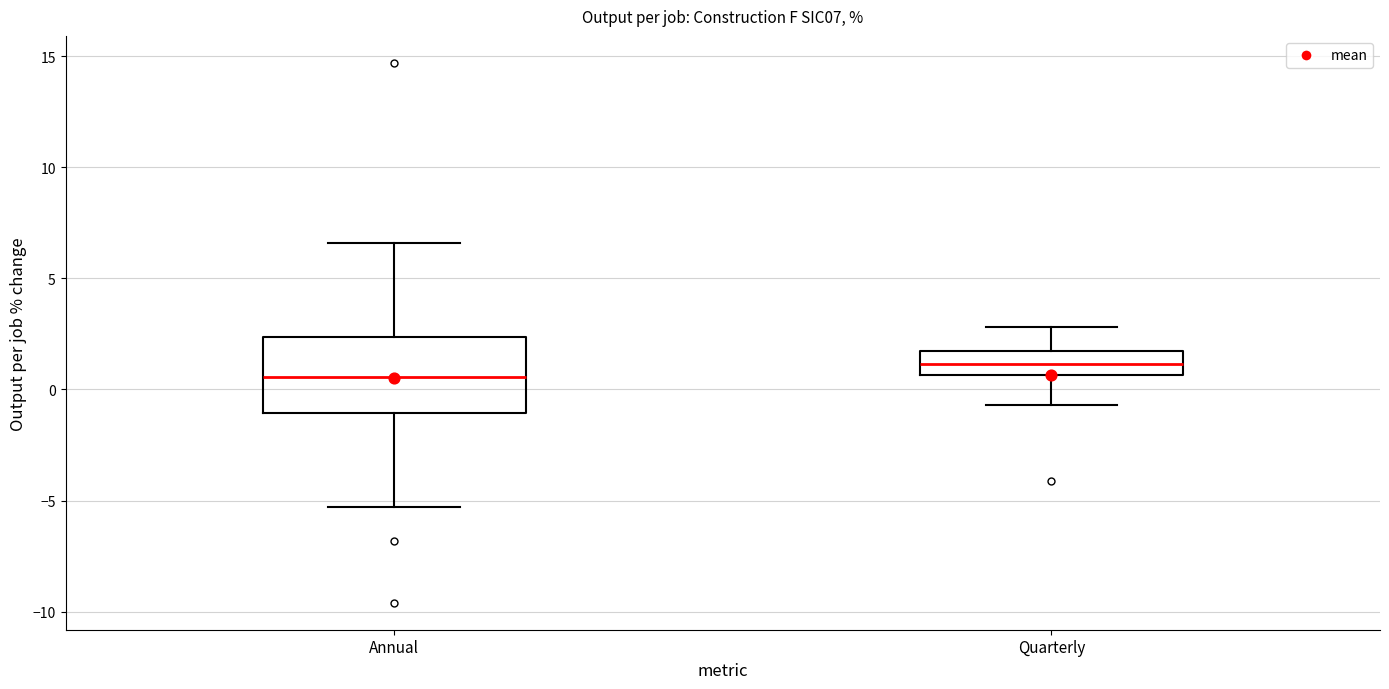

Reading left to right, transcribe this box plot: for each box, give where its median line is, the range the box spans, and where its two whiskers end, as read against the y-axis. The values are not printed on the chart, so give them approximately, as read against the axis.

Annual: median 0.5, box -1.0 to 2.5, whiskers -5.5 to 6.5
Quarterly: median 1.0, box 0.5 to 2.0, whiskers -0.5 to 3.0